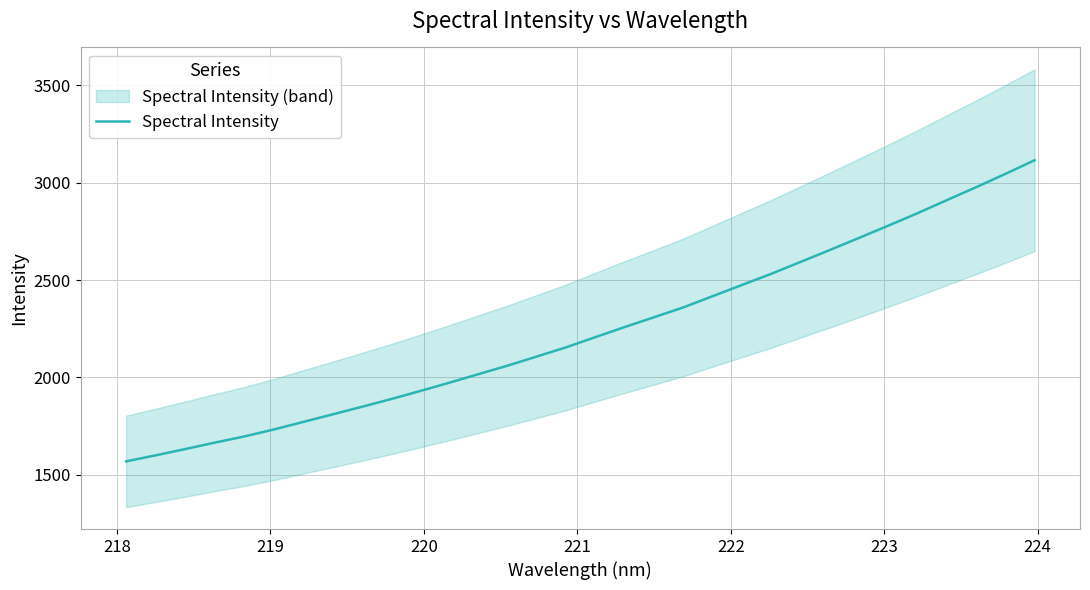

What is the lowest value of the Spectral Intensity series?

1567.8